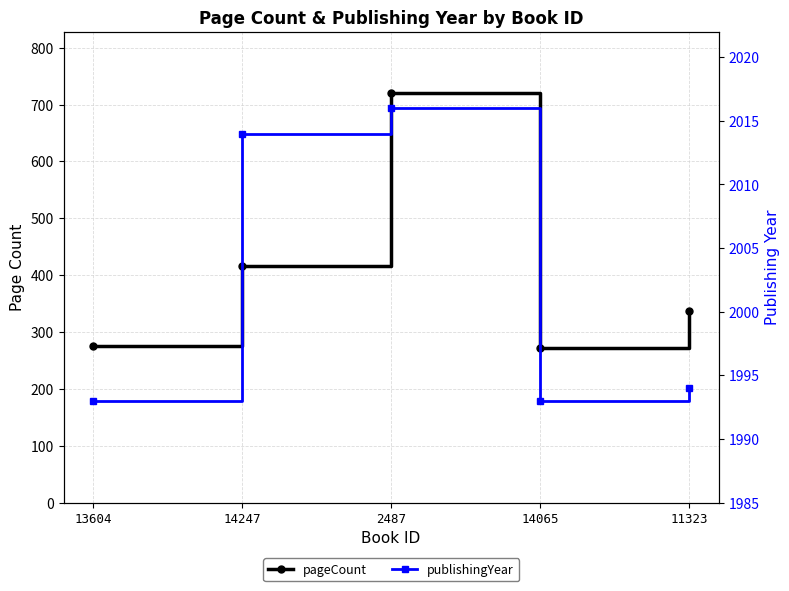

What is the smallest value displayed?

272